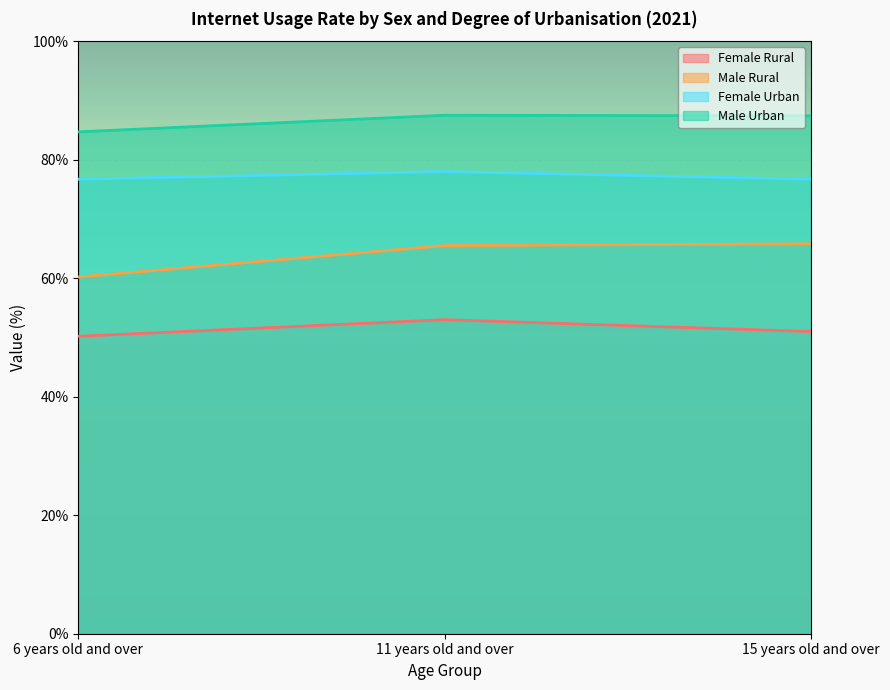

What is the label of the 2nd point from the right?

11 years old and over